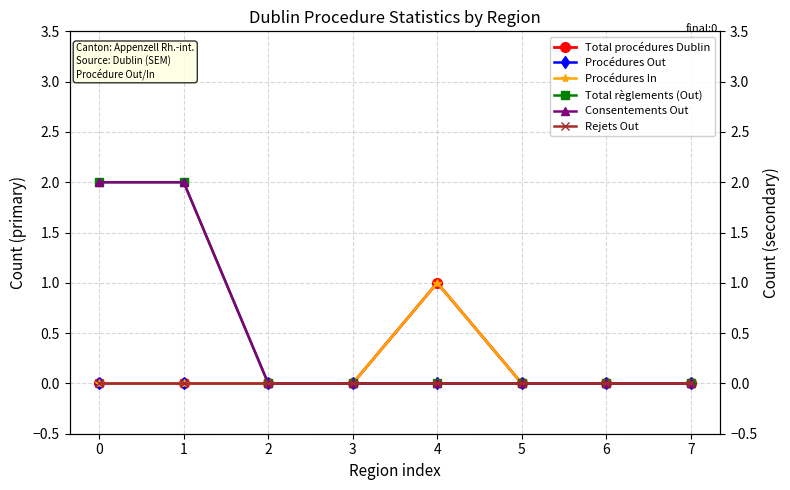

How many lines are shown in the chart?

6